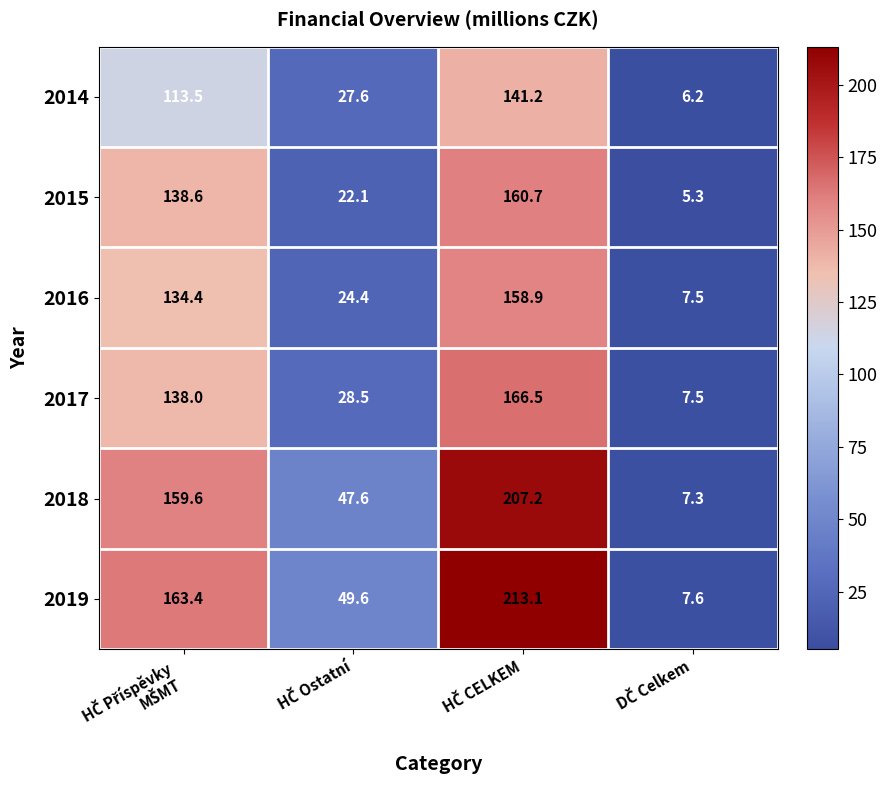

At how many categories does at least one series exceed 5?

4